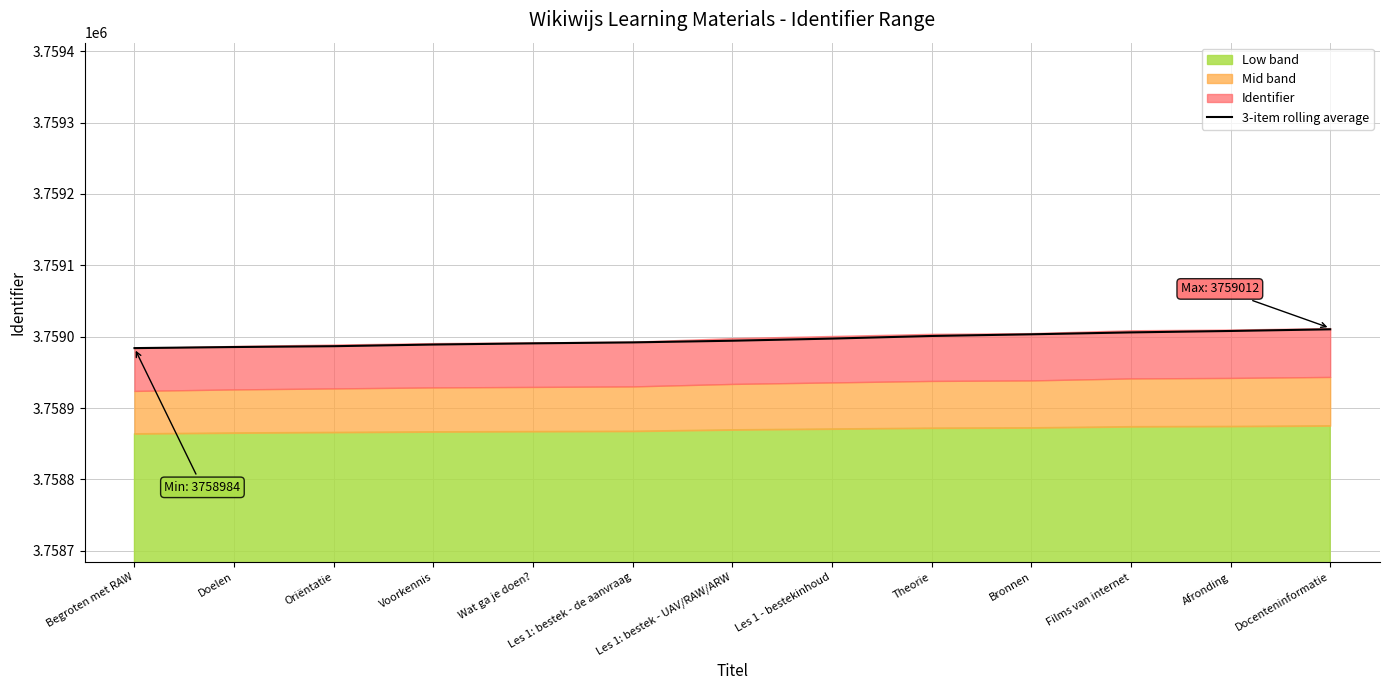

Reading left to right, what are all the values shown in this chart?

3758984.0	3758985.5	3758986.7	3758989.0	3758990.7	3758992.0	3758994.3	3758997.3	3759001.0	3759003.3	3759006.0	3759008.0	3759010.3